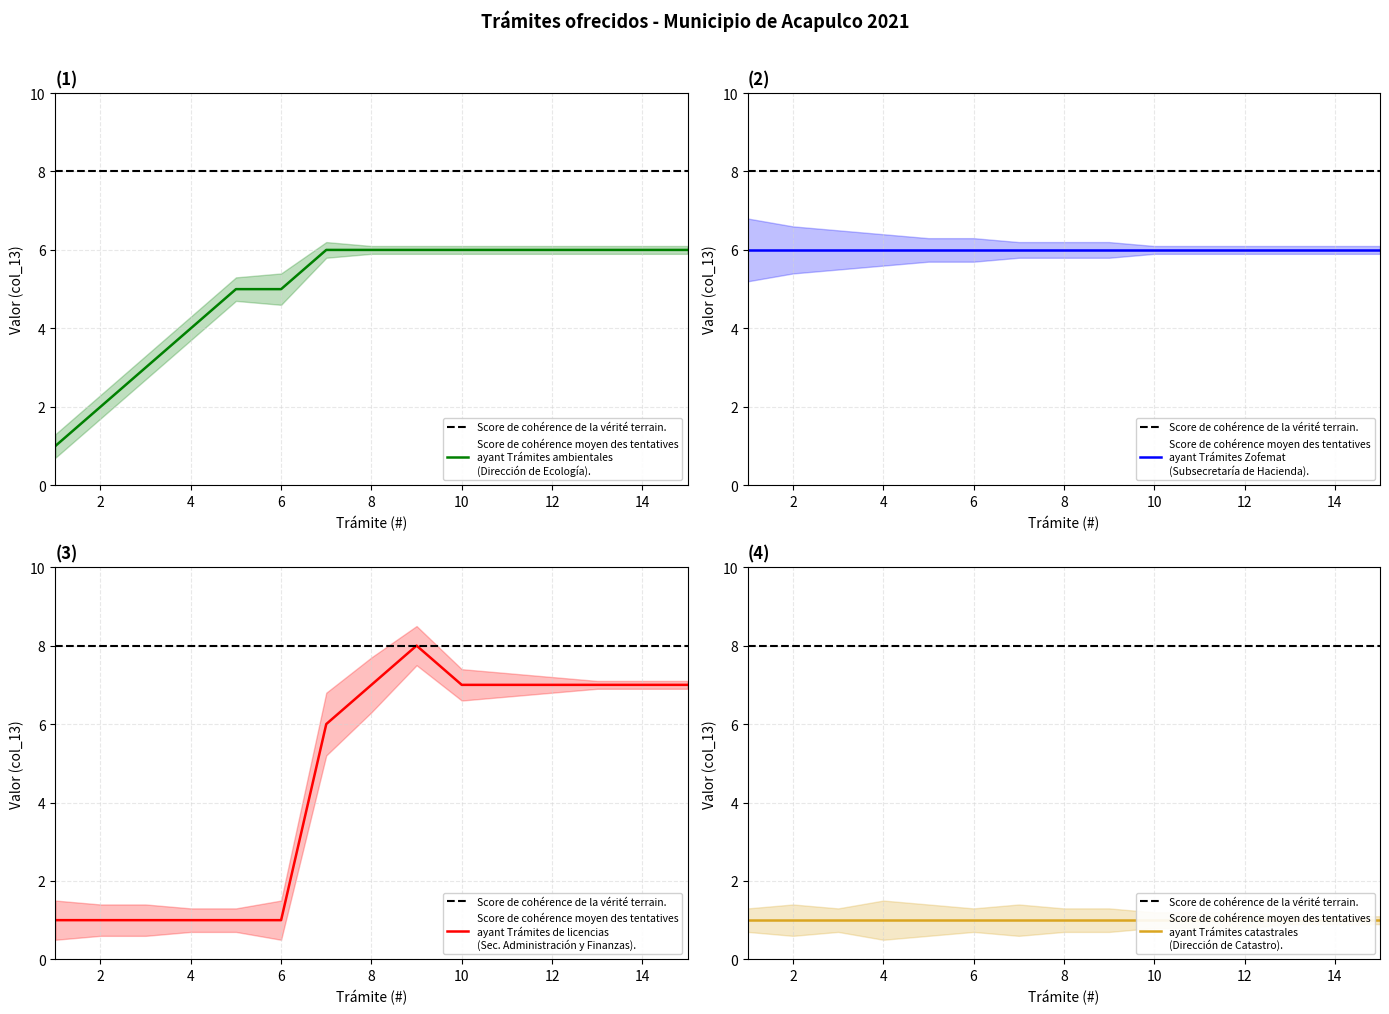

The chart shows a value of 3 at 6. True or false?

False